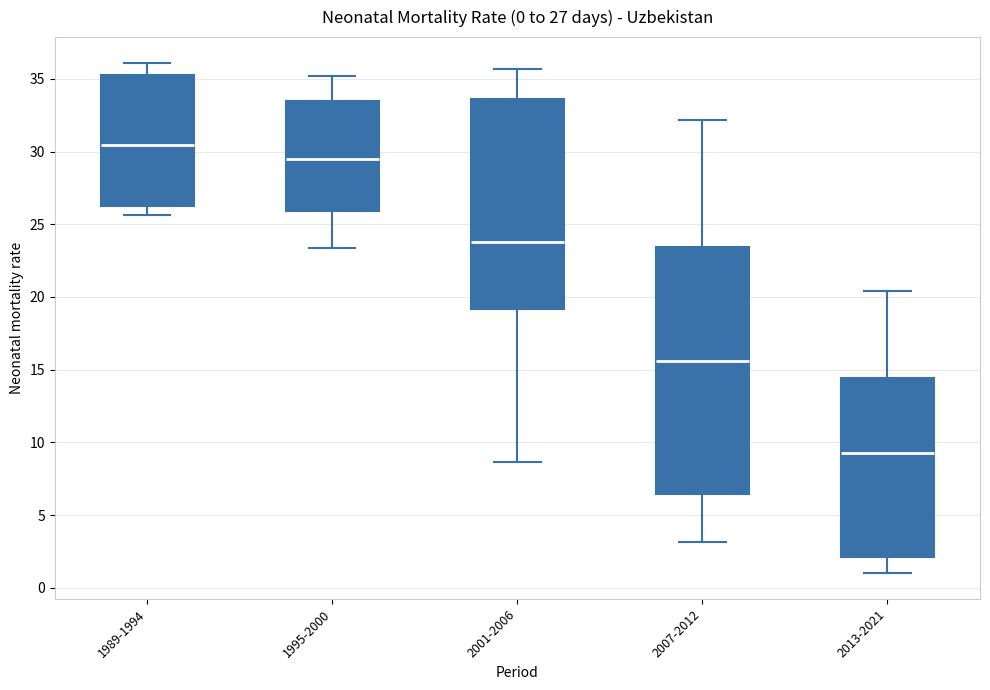

Which box's median line is the highest?

1989-1994